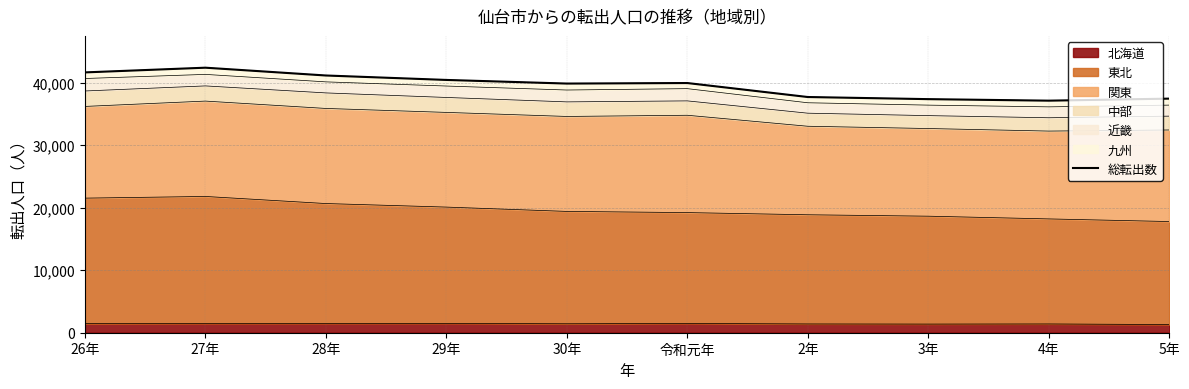

Where is the first local maximum?

27年